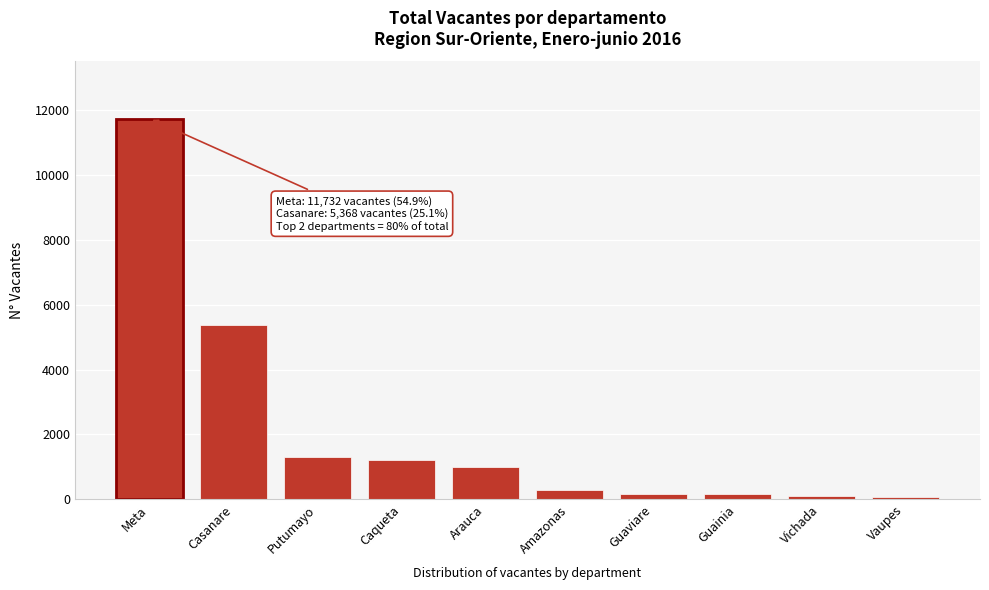

Where is the data nearest to the value 5908?

Casanare